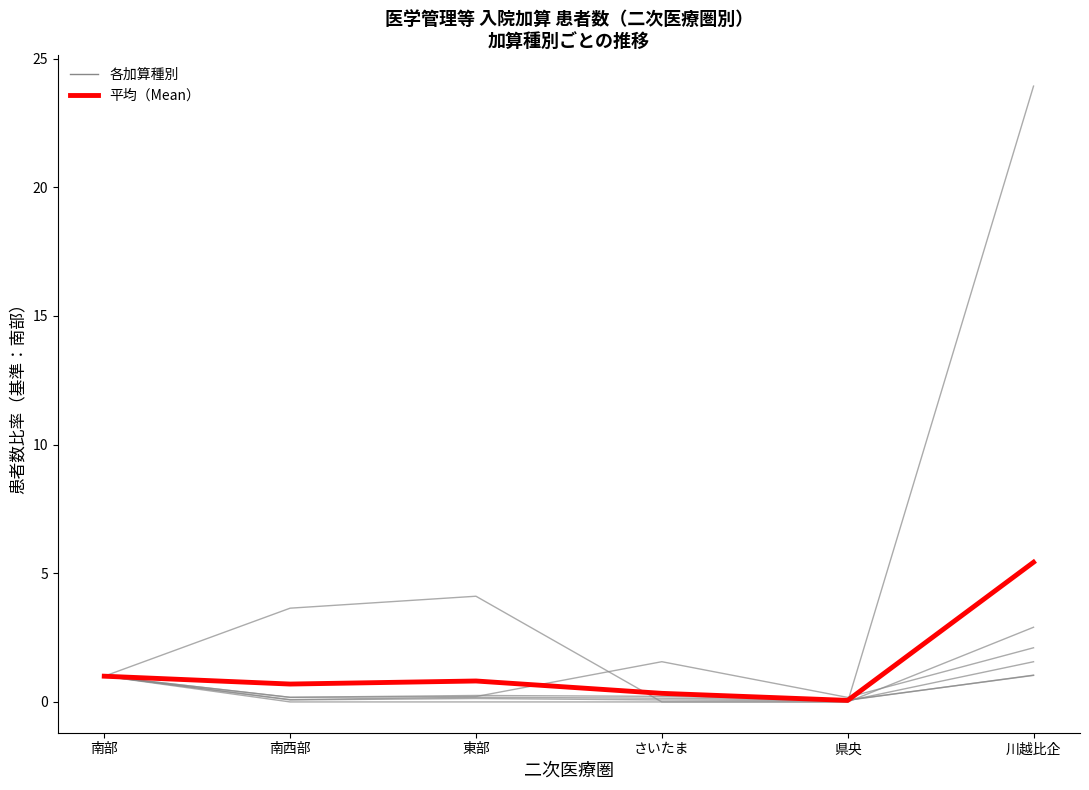

Is this an area chart (filled region under the line)?

No